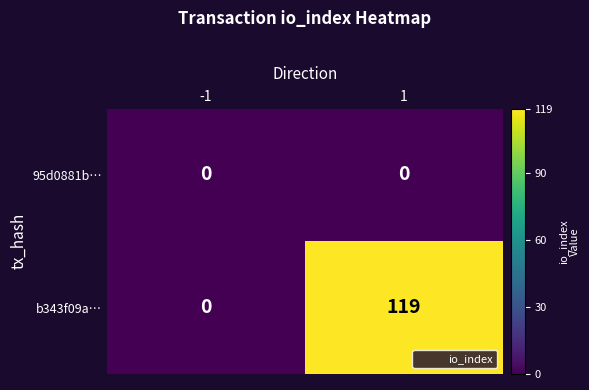

Reading left to right, list all the values displayed in this chart.

95d0881b…: 0	0
b343f09a…: 0	119